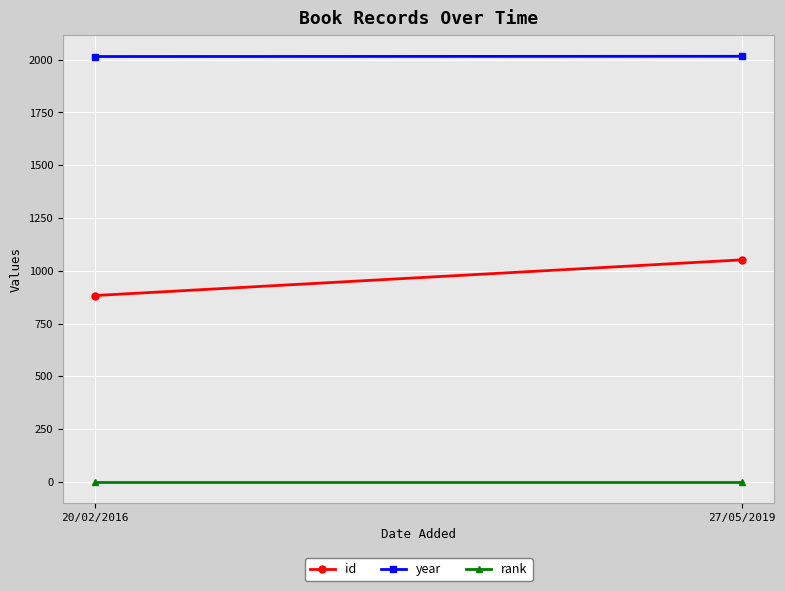

What is the label of the 2nd point from the right?

20/02/2016